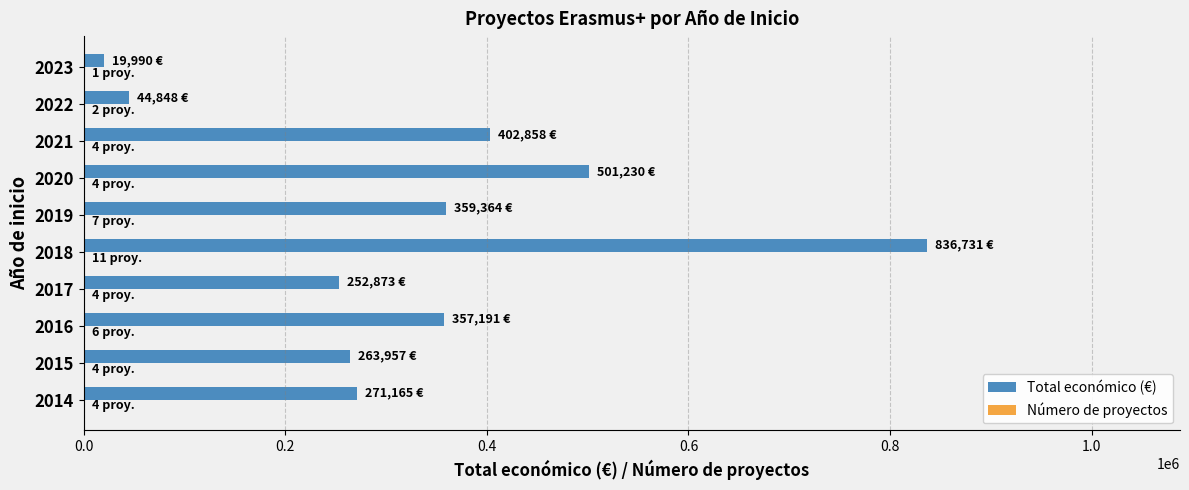

What is the maximum value shown in the chart?

836731